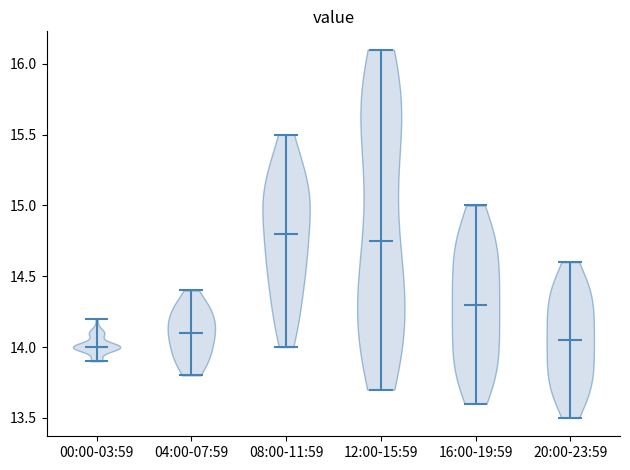

Reading left to right, read every violin against the y-axis: where its median line is, and the lowest and highest points it reaches. The values are not printed on the chart, so give them approximately, as read against the axis.

00:00-03:59: median line 14.00, lowest point 13.90, highest point 14.20
04:00-07:59: median line 14.10, lowest point 13.80, highest point 14.40
08:00-11:59: median line 14.80, lowest point 14.00, highest point 15.50
12:00-15:59: median line 14.75, lowest point 13.70, highest point 16.10
16:00-19:59: median line 14.30, lowest point 13.60, highest point 15.00
20:00-23:59: median line 14.05, lowest point 13.50, highest point 14.60